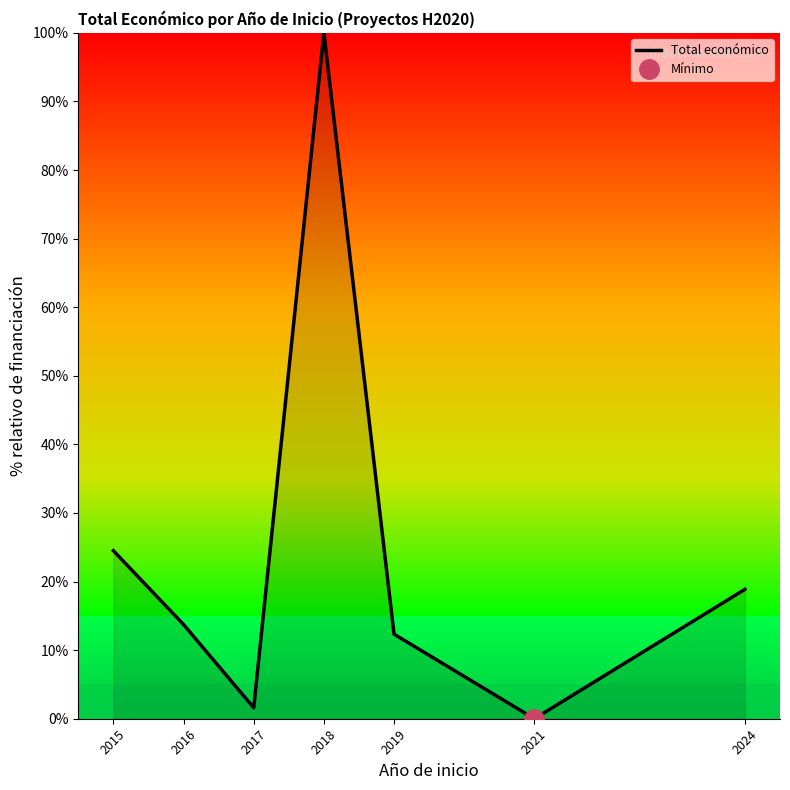

How many lines are shown in the chart?

1